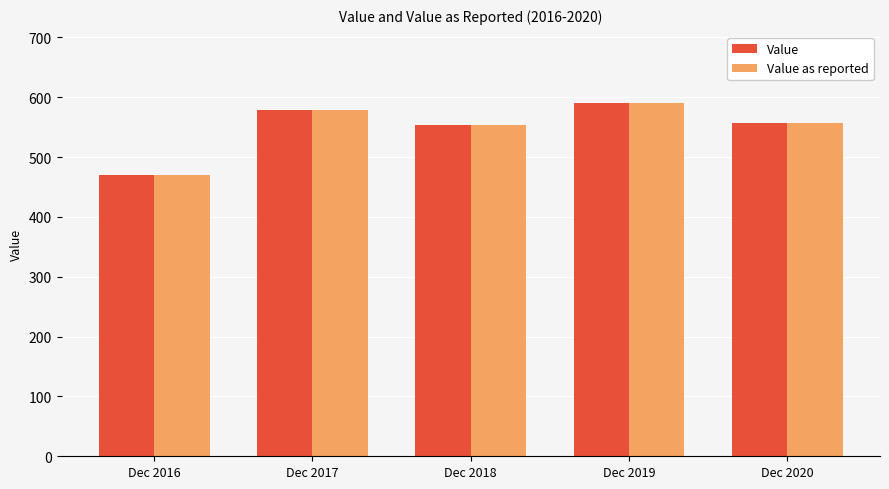

Reading right to left, what are all the values shown in this chart?

Value: Dec 2020=557.4	Dec 2019=591.0	Dec 2018=553.9	Dec 2017=578.0	Dec 2016=470.0
Value as reported: Dec 2020=557.4	Dec 2019=591.0	Dec 2018=553.9	Dec 2017=578.0	Dec 2016=470.0